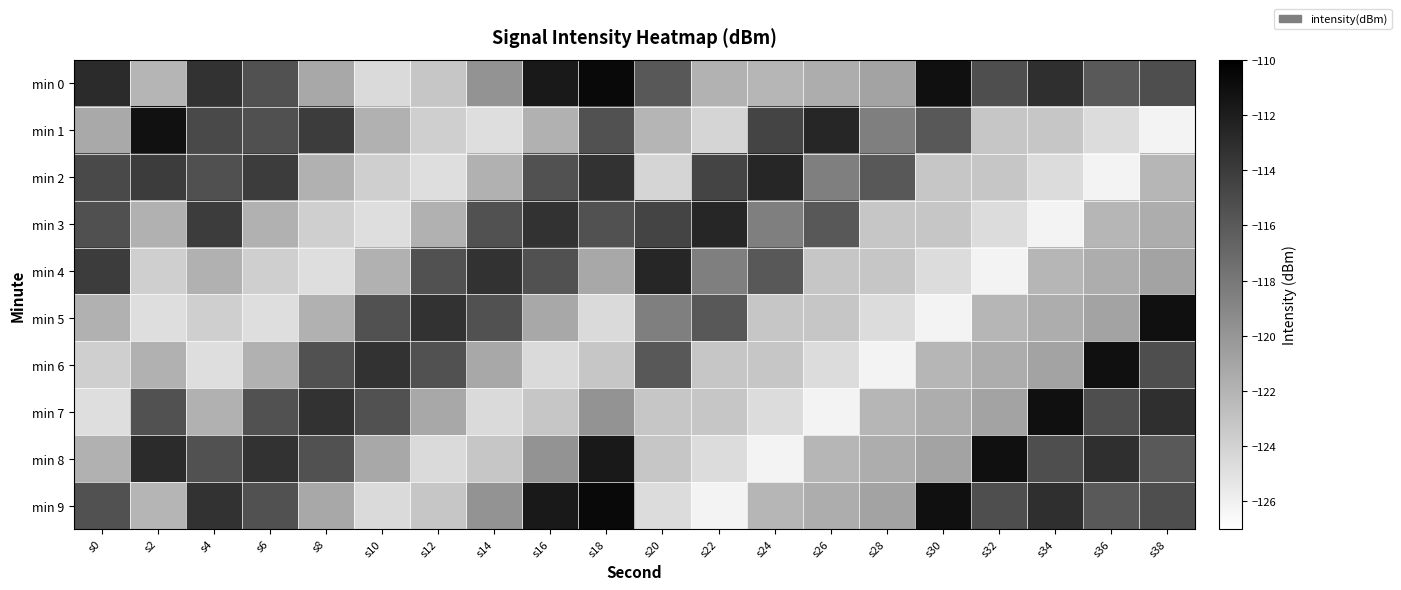

Reading left to right, what are all the values shown in this chart?

min 0: s0=-112.9	s2=-122.0	s4=-113.4	s6=-115.4	s8=-121.2	s10=-124.5	s12=-123.2	s14=-119.8	s16=-111.7	s18=-110.7	s20=-115.9	s22=-121.8	s24=-122.1	s26=-121.5	s28=-120.9	s30=-111.1	s32=-115.2	s34=-113.2	s36=-116.0	s38=-115.2
min 1: s0=-121.3	s2=-111.2	s4=-114.9	s6=-115.4	s8=-114.0	s10=-121.8	s12=-123.8	s14=-124.8	s16=-121.8	s18=-115.4	s20=-122.1	s22=-124.2	s24=-114.6	s26=-112.6	s28=-118.5	s30=-115.9	s32=-123.2	s34=-123.2	s36=-124.6	s38=-126.1
min 2: s0=-114.9	s2=-114.0	s4=-115.4	s6=-114.0	s8=-121.8	s10=-123.8	s12=-124.8	s14=-121.8	s16=-115.4	s18=-113.4	s20=-124.2	s22=-114.6	s24=-112.6	s26=-118.5	s28=-115.9	s30=-123.2	s32=-123.2	s34=-124.6	s36=-126.1	s38=-122.1
min 3: s0=-115.4	s2=-121.8	s4=-114.0	s6=-121.8	s8=-123.8	s10=-124.8	s12=-121.8	s14=-115.4	s16=-113.4	s18=-115.4	s20=-114.6	s22=-112.6	s24=-118.5	s26=-115.9	s28=-123.2	s30=-123.2	s32=-124.6	s34=-126.1	s36=-122.1	s38=-121.5
min 4: s0=-114.0	s2=-123.8	s4=-121.8	s6=-123.8	s8=-124.8	s10=-121.8	s12=-115.4	s14=-113.4	s16=-115.4	s18=-121.2	s20=-112.6	s22=-118.5	s24=-115.9	s26=-123.2	s28=-123.2	s30=-124.6	s32=-126.1	s34=-122.1	s36=-121.5	s38=-120.9
min 5: s0=-121.8	s2=-124.8	s4=-123.8	s6=-124.8	s8=-121.8	s10=-115.4	s12=-113.4	s14=-115.4	s16=-121.2	s18=-124.5	s20=-118.5	s22=-115.9	s24=-123.2	s26=-123.2	s28=-124.6	s30=-126.1	s32=-122.1	s34=-121.5	s36=-120.9	s38=-111.1
min 6: s0=-123.8	s2=-121.8	s4=-124.8	s6=-121.8	s8=-115.4	s10=-113.4	s12=-115.4	s14=-121.2	s16=-124.5	s18=-123.2	s20=-115.9	s22=-123.2	s24=-123.2	s26=-124.6	s28=-126.1	s30=-122.1	s32=-121.5	s34=-120.9	s36=-111.1	s38=-115.2
min 7: s0=-124.8	s2=-115.4	s4=-121.8	s6=-115.4	s8=-113.4	s10=-115.4	s12=-121.2	s14=-124.5	s16=-123.2	s18=-119.8	s20=-123.2	s22=-123.2	s24=-124.6	s26=-126.1	s28=-122.1	s30=-121.5	s32=-120.9	s34=-111.1	s36=-115.2	s38=-113.2
min 8: s0=-121.8	s2=-112.9	s4=-115.4	s6=-113.4	s8=-115.4	s10=-121.2	s12=-124.5	s14=-123.2	s16=-119.8	s18=-111.7	s20=-123.2	s22=-124.6	s24=-126.1	s26=-122.1	s28=-121.5	s30=-120.9	s32=-111.1	s34=-115.2	s36=-113.2	s38=-116.0
min 9: s0=-115.4	s2=-122.0	s4=-113.4	s6=-115.4	s8=-121.2	s10=-124.5	s12=-123.2	s14=-119.8	s16=-111.7	s18=-110.7	s20=-124.6	s22=-126.1	s24=-122.1	s26=-121.5	s28=-120.9	s30=-111.1	s32=-115.2	s34=-113.2	s36=-116.0	s38=-115.2